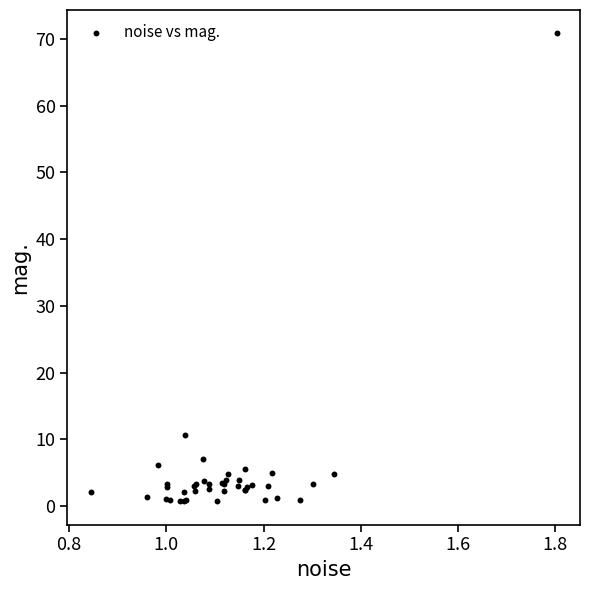

What Y value in the scatter plot is closest to 35?

10.7